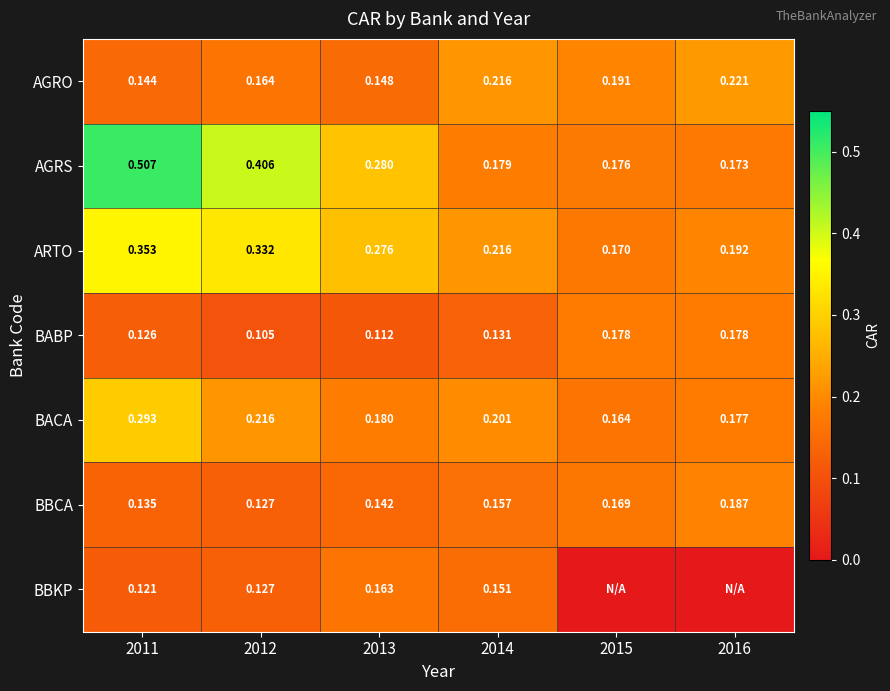

At how many categories does at least one series exceed 0?

6